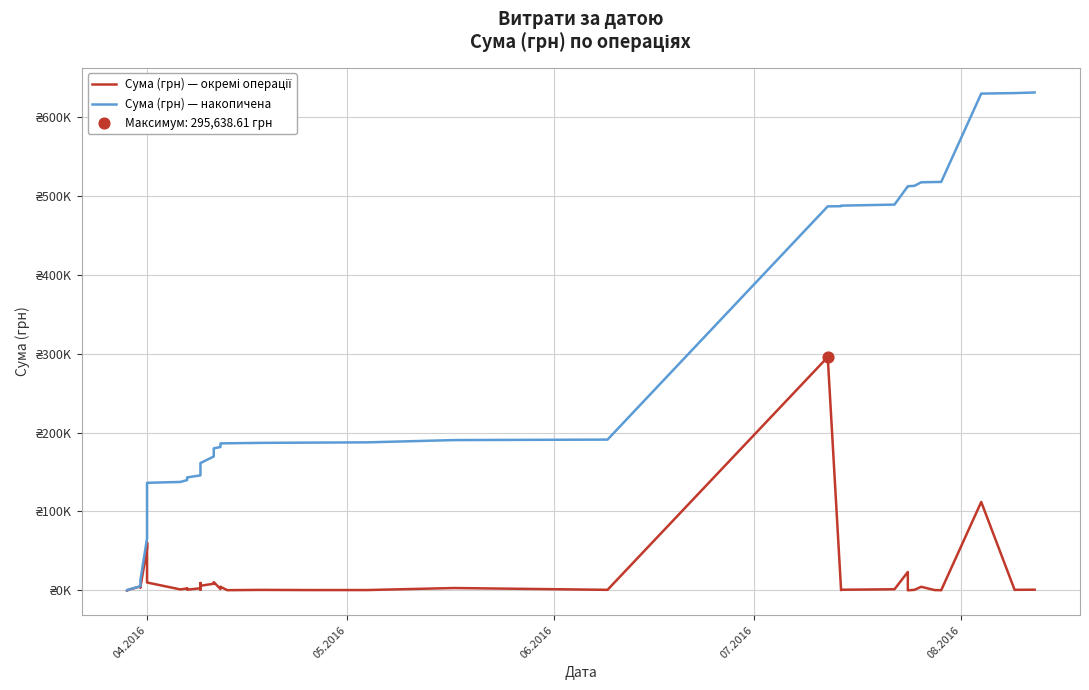

What are all the series names shown in the legend?

Сума (грн) — окремі операції, Сума (грн) — накопичена